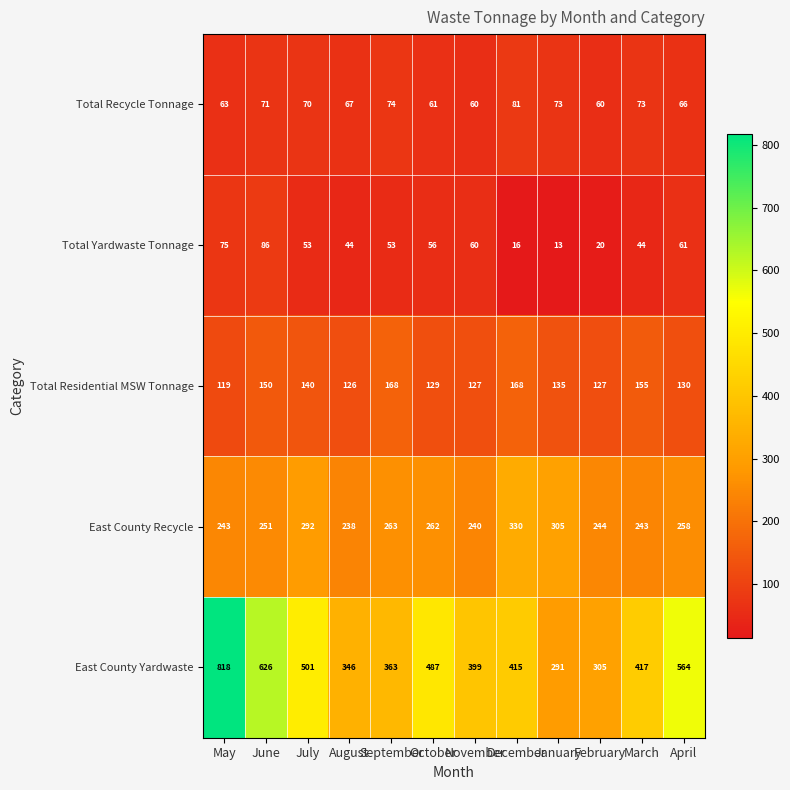

The value of Total Recycle Tonnage at June is 71. True or false?

True